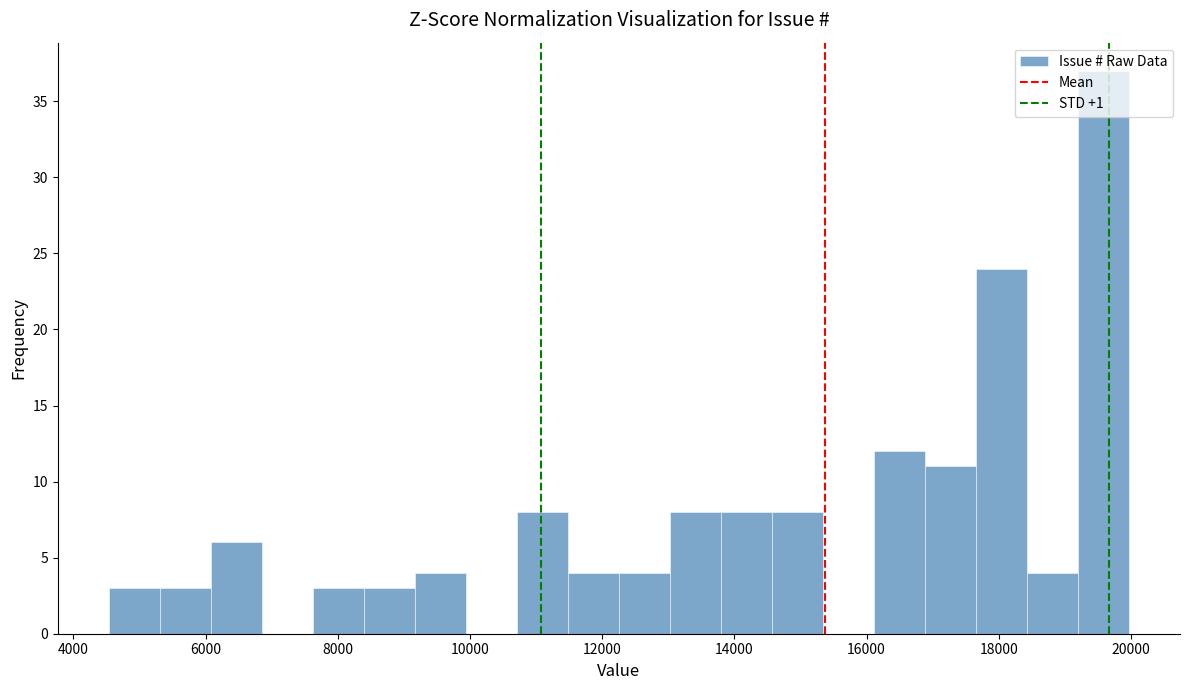

Around what value on the x-axis is the tallest bar? Give the approximate position of its centre, as read against the axis.

19600